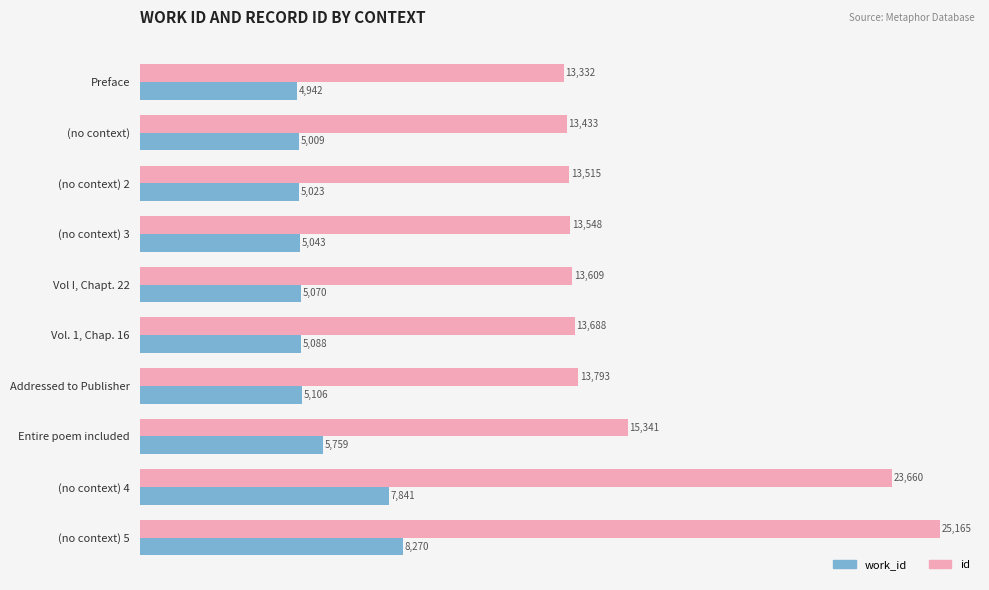

List the series in order of their overall mean, lowest first.

work_id, id